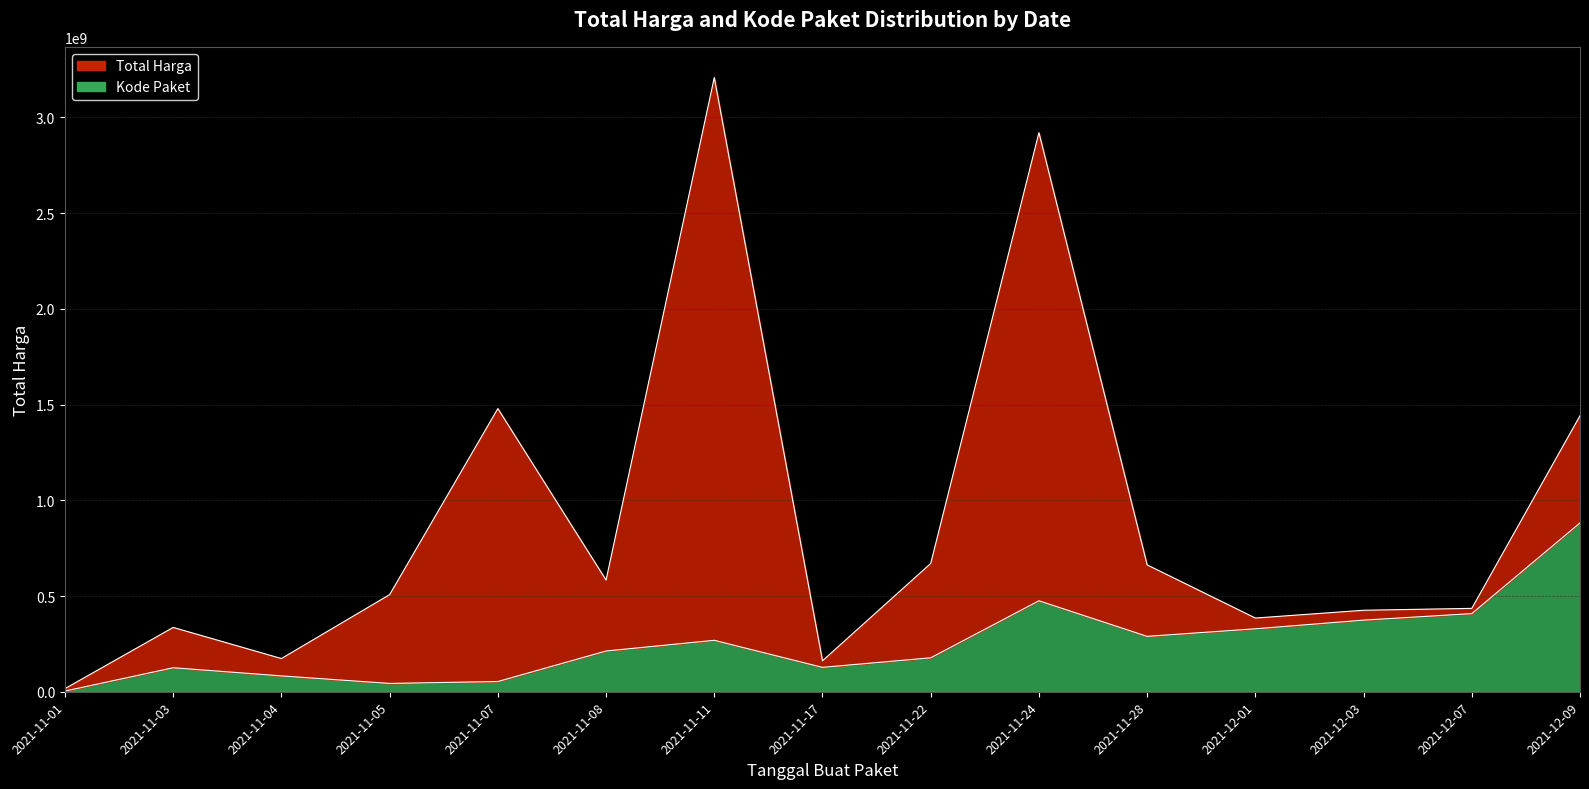

What is the label of the 15th point from the left?

2021-12-09